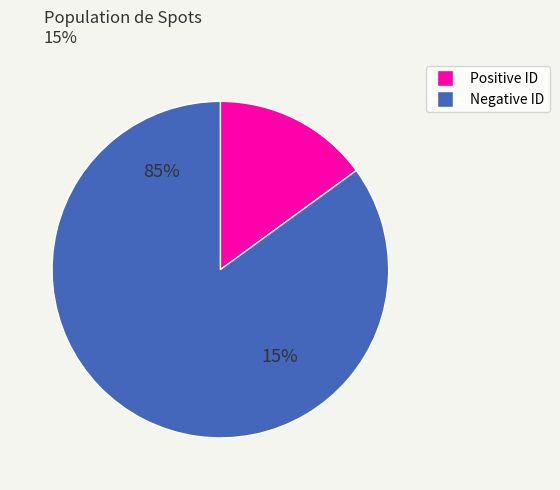

Between 4 and -1, which is larger?

4